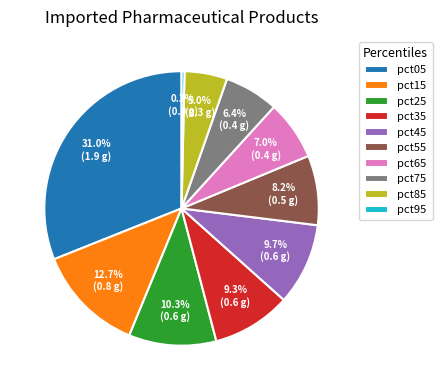

What portion of the pie excludes pct45?

90.3%